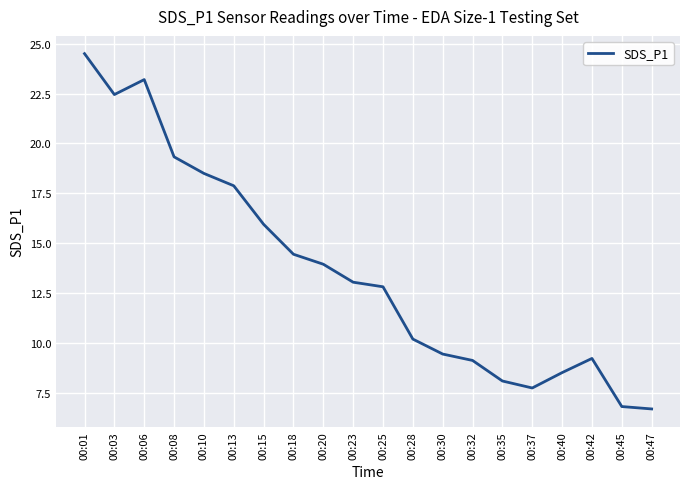

What is the minimum value shown in the chart?

6.7